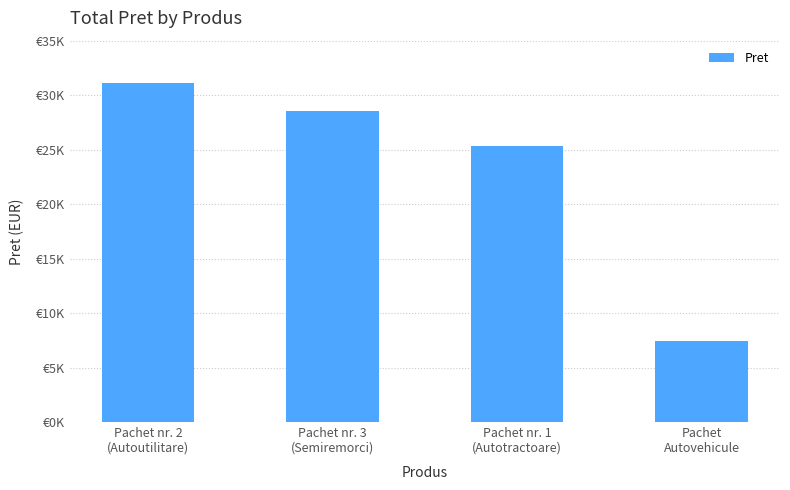

At which label does the data first exceed 28525?

Pachet nr. 2
(Autoutilitare)